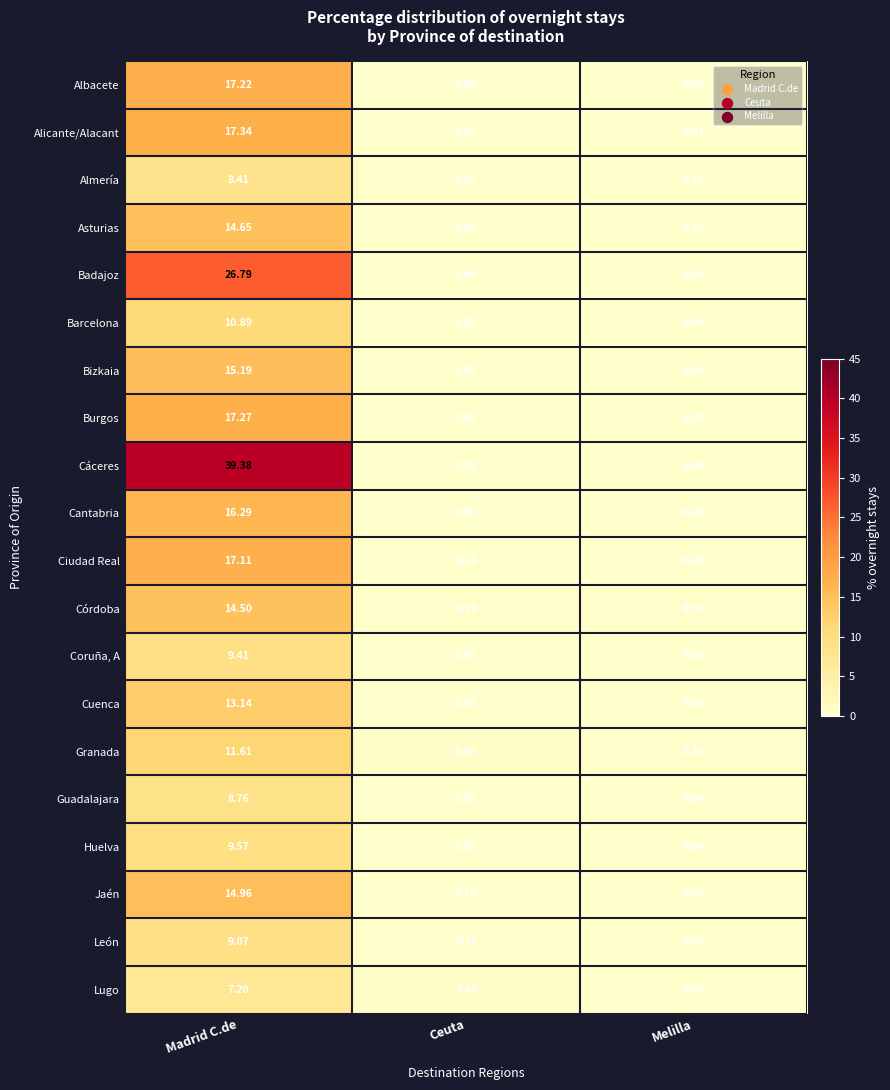

Between Madrid C.de and Melilla, which series saw the biggest shift?

Cáceres